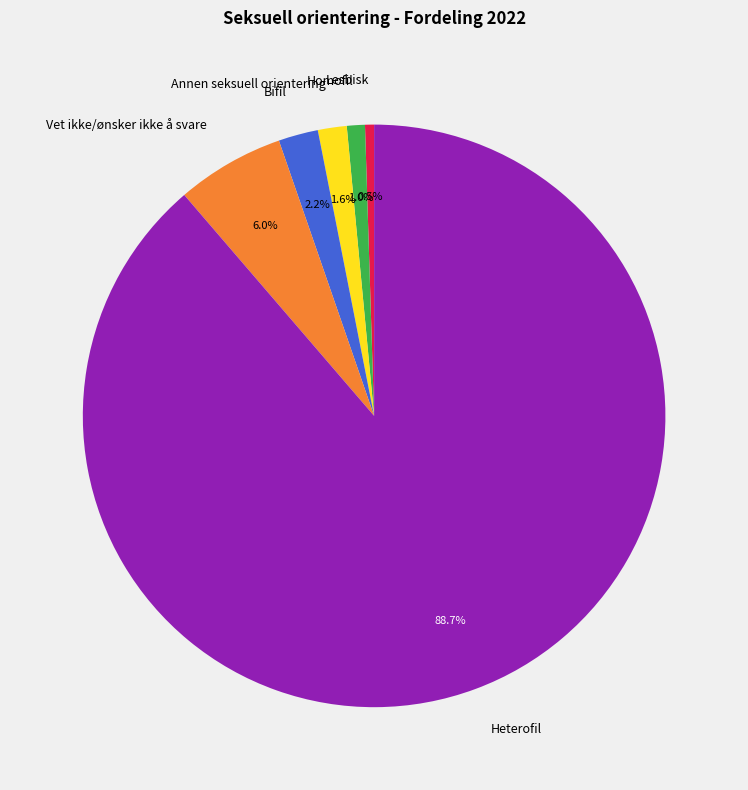

Is it true that Heterofil is 89% of the pie?

True